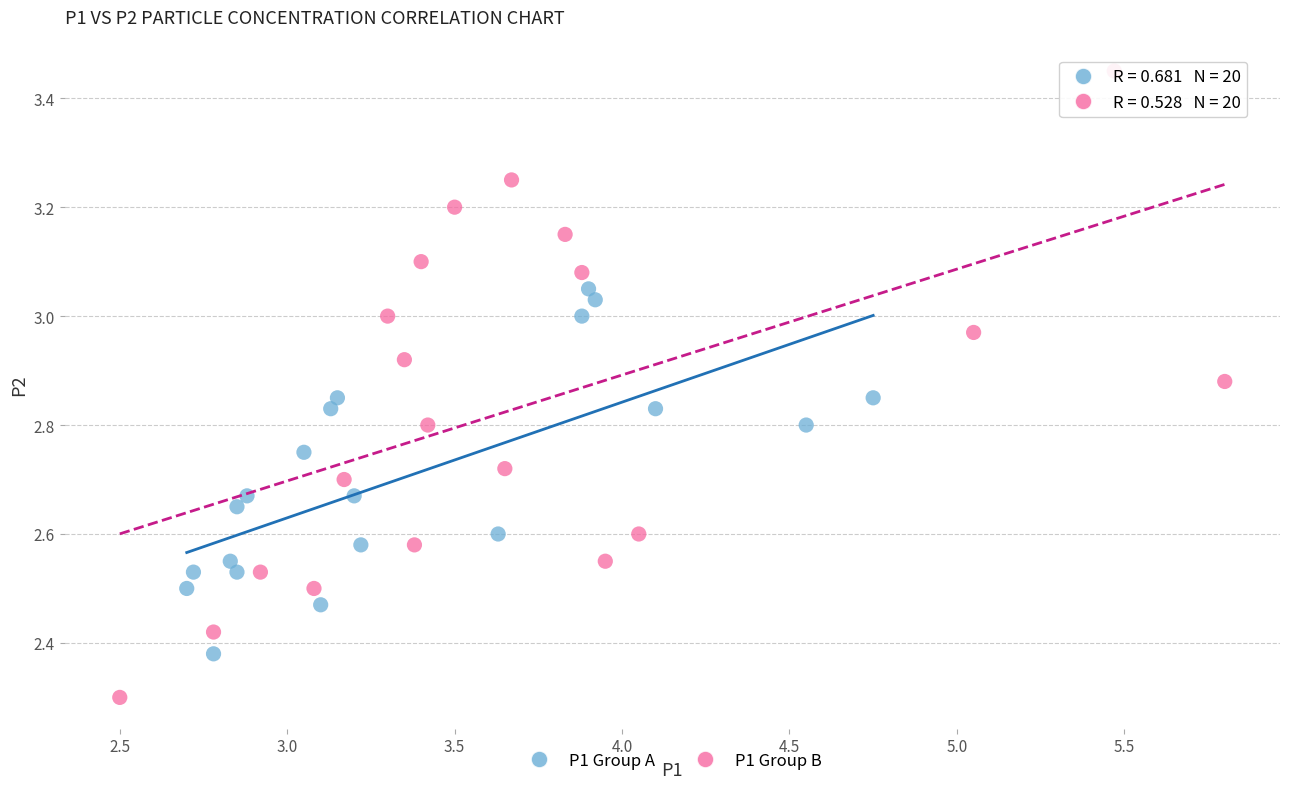

What are all the series names shown in the legend?

P1 Group A, P1 Group B